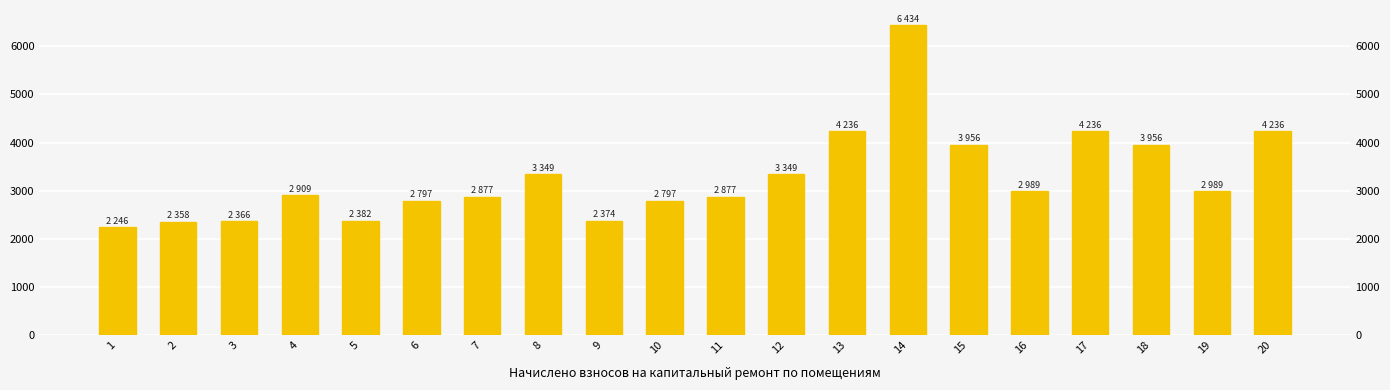

How many distinct data groups are displayed?

1